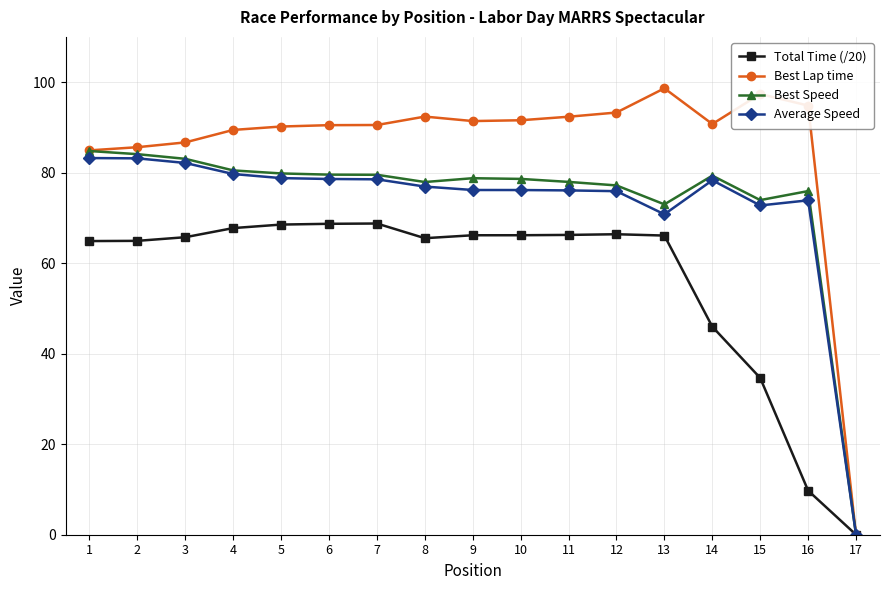

The value of Average Speed at 3 is 43.8. True or false?

False